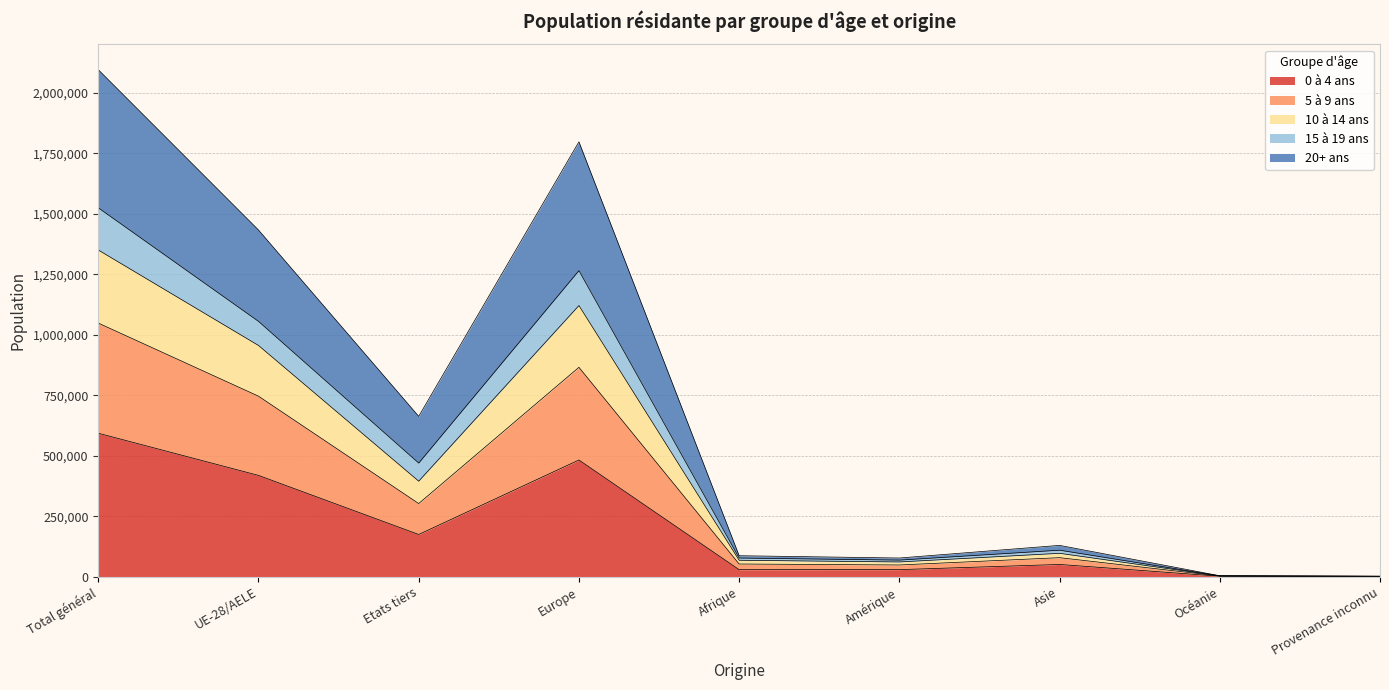

At which label does 0 à 4 ans reach its peak?

Total général